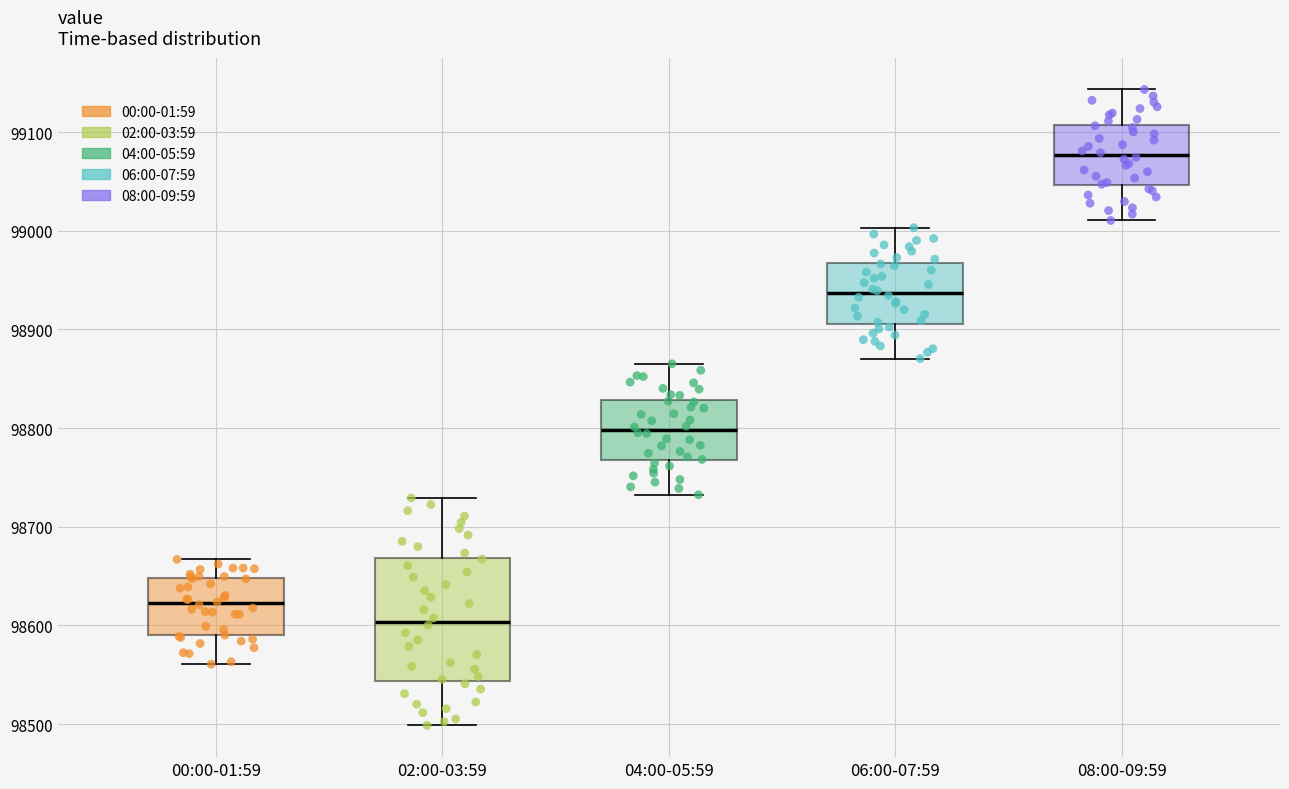

Reading left to right, transcribe this box plot: for each box, give where its median line is, the range the box spans, and where its two whiskers end, as read against the y-axis. The values are not printed on the chart, so give them approximately, as read against the axis.

00:00-01:59: median 98620, box 98590 to 98650, whiskers 98560 to 98670
02:00-03:59: median 98600, box 98540 to 98670, whiskers 98500 to 98730
04:00-05:59: median 98800, box 98770 to 98830, whiskers 98730 to 98870
06:00-07:59: median 98940, box 98910 to 98970, whiskers 98870 to 99000
08:00-09:59: median 99080, box 99050 to 99110, whiskers 99010 to 99140